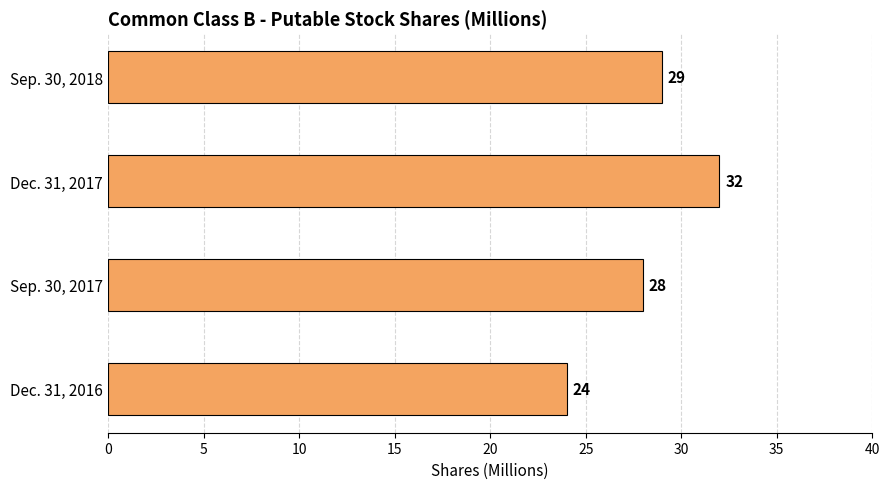

Reading bottom to top, what are all the values shown in this chart?

Dec. 31, 2016=24	Sep. 30, 2017=28	Dec. 31, 2017=32	Sep. 30, 2018=29